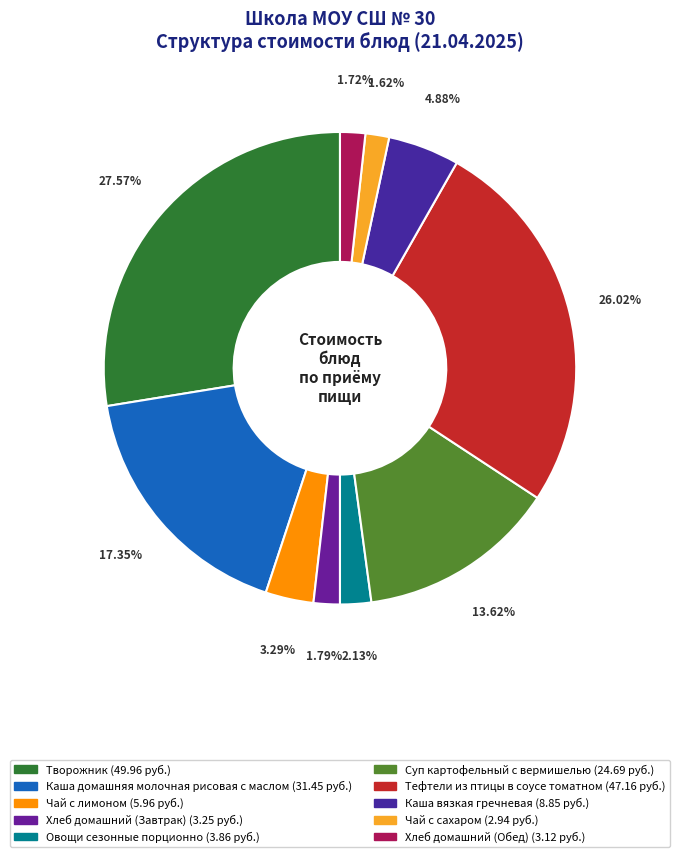

To the nearest percent, what portion does Тефтели из птицы в соусе томатном represent?

26%